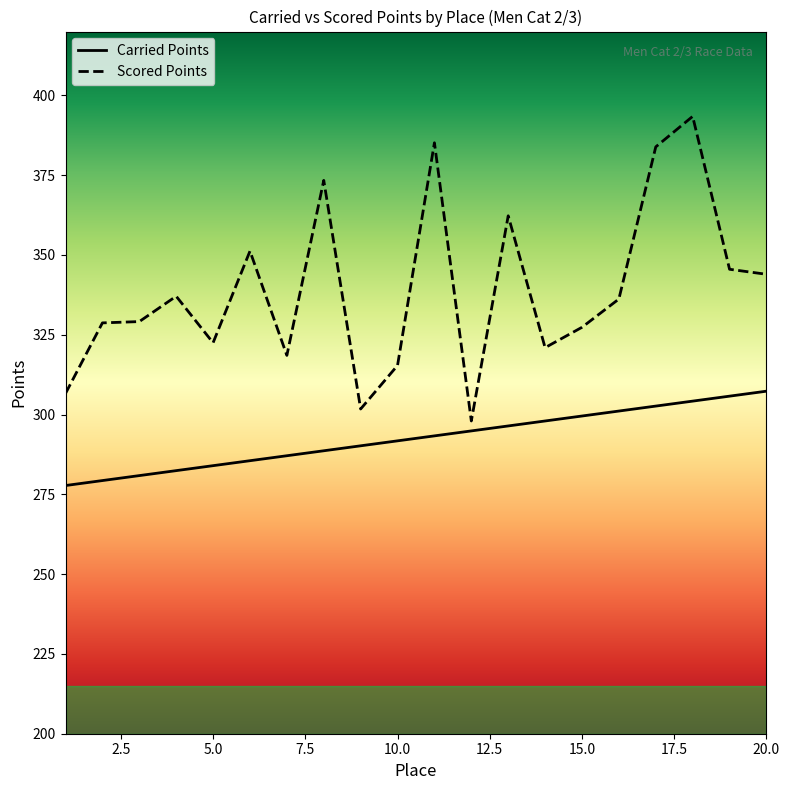

What is the difference between the maximum and minimum values in the Scored Points series?

95.4